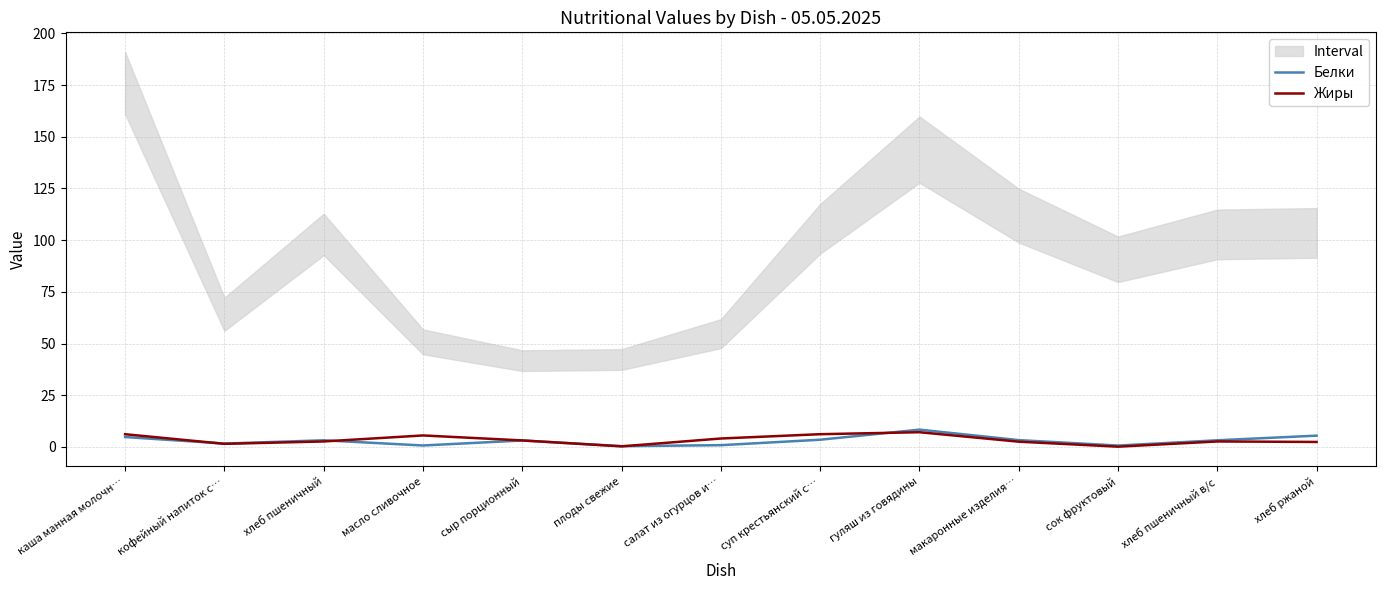

Is it true that Жиры equals 0.3 at плоды свежие?

True